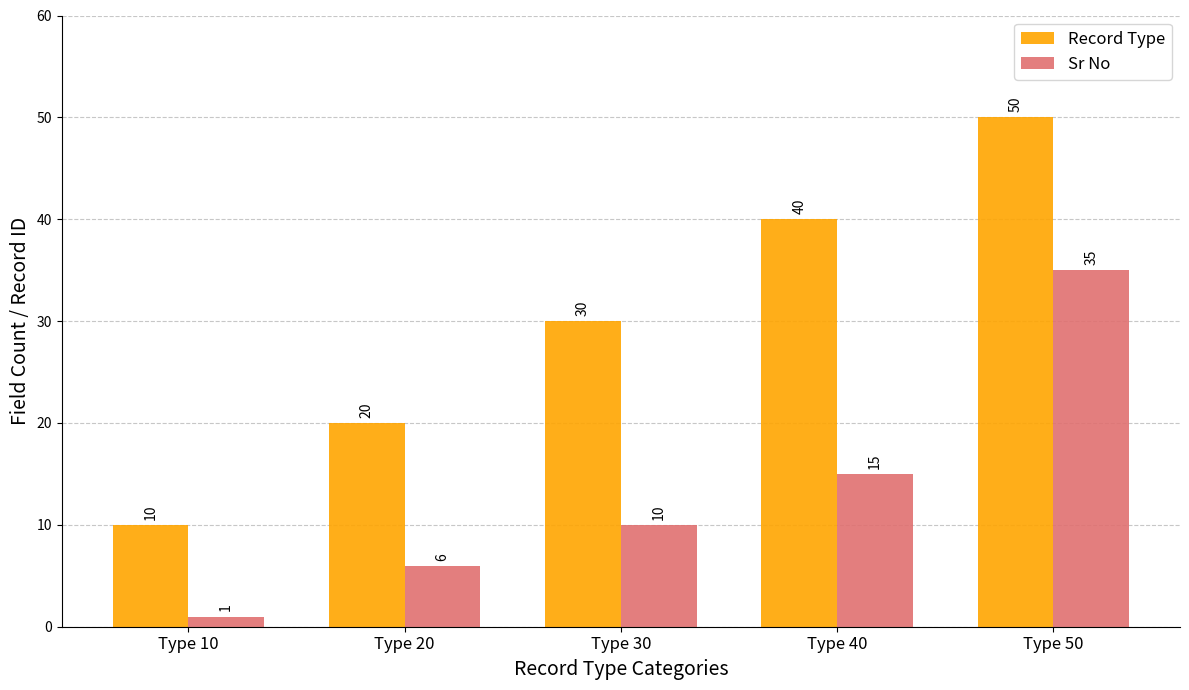

What is the total value across all series at Type 20?

26